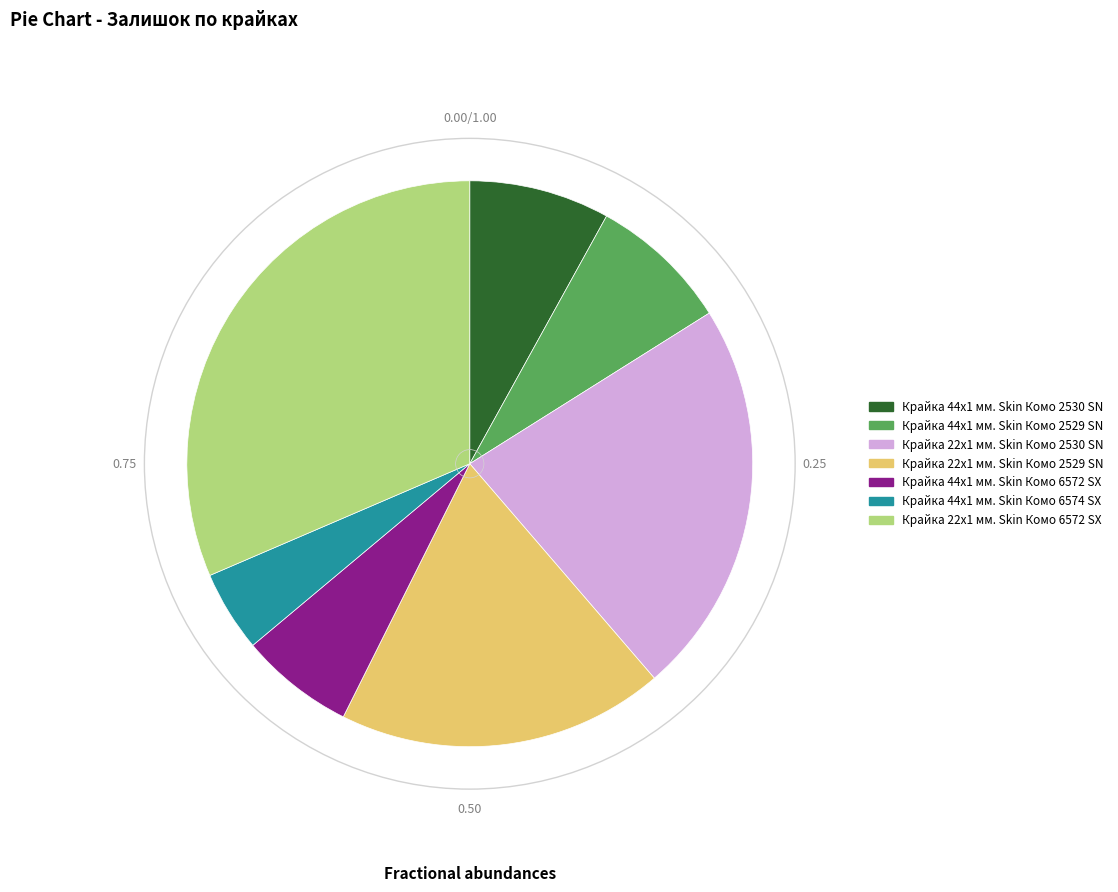

What is the ratio of the value at Крайка 44x1 мм. Skin Комо 2530 SN to the value at Крайка 44x1 мм. Skin Комо 6574 SX?

1.7